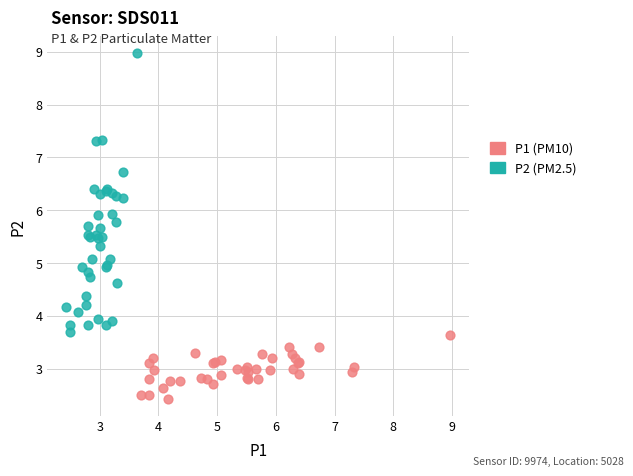

Which series contains the lowest Y value?

P1 (PM10)